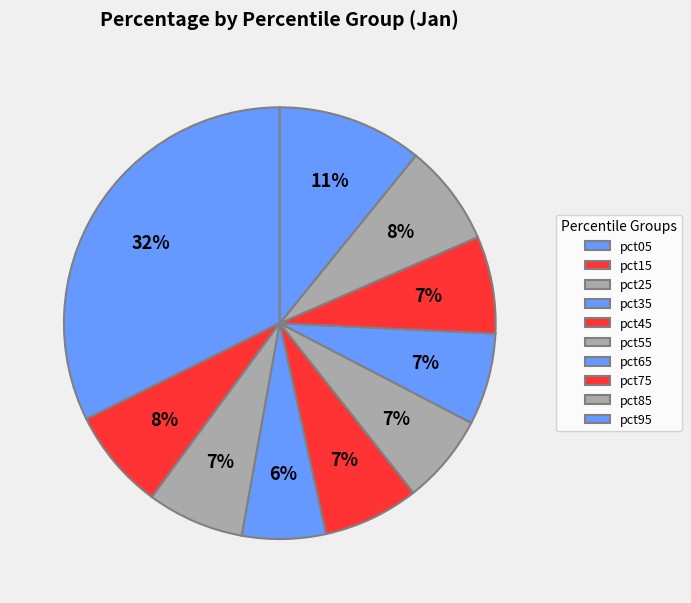

What is the change in value from pct05 to pct35?

-1.5